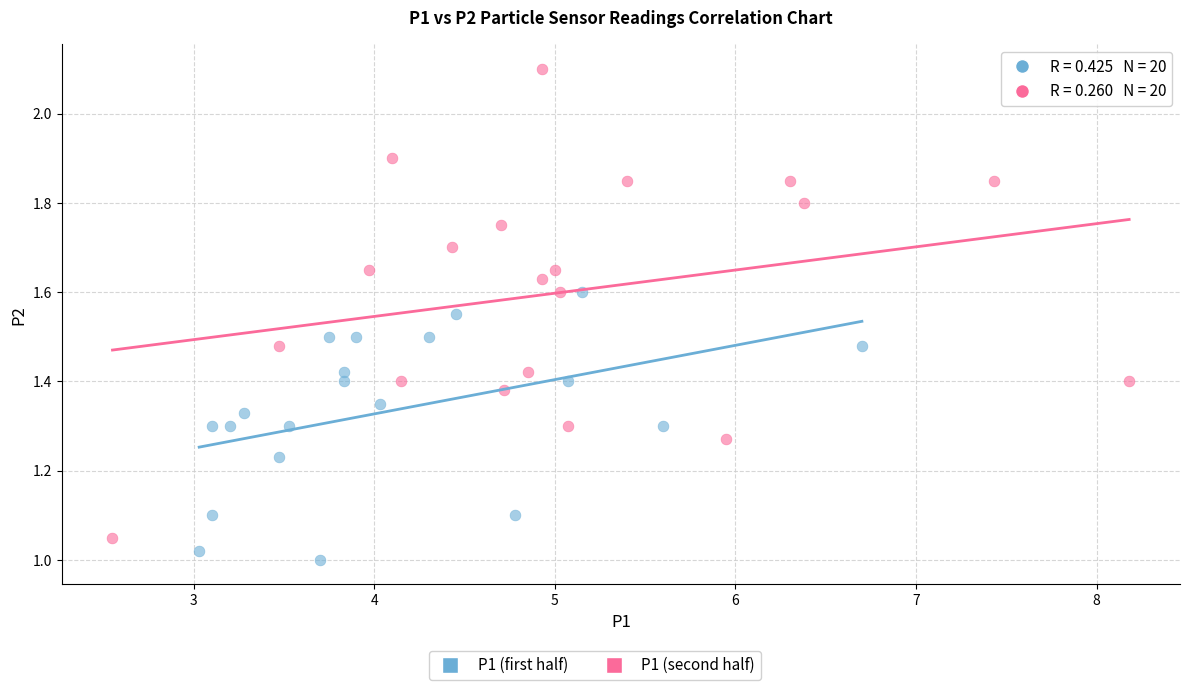

Which series contains the highest Y value?

P1 (second half)